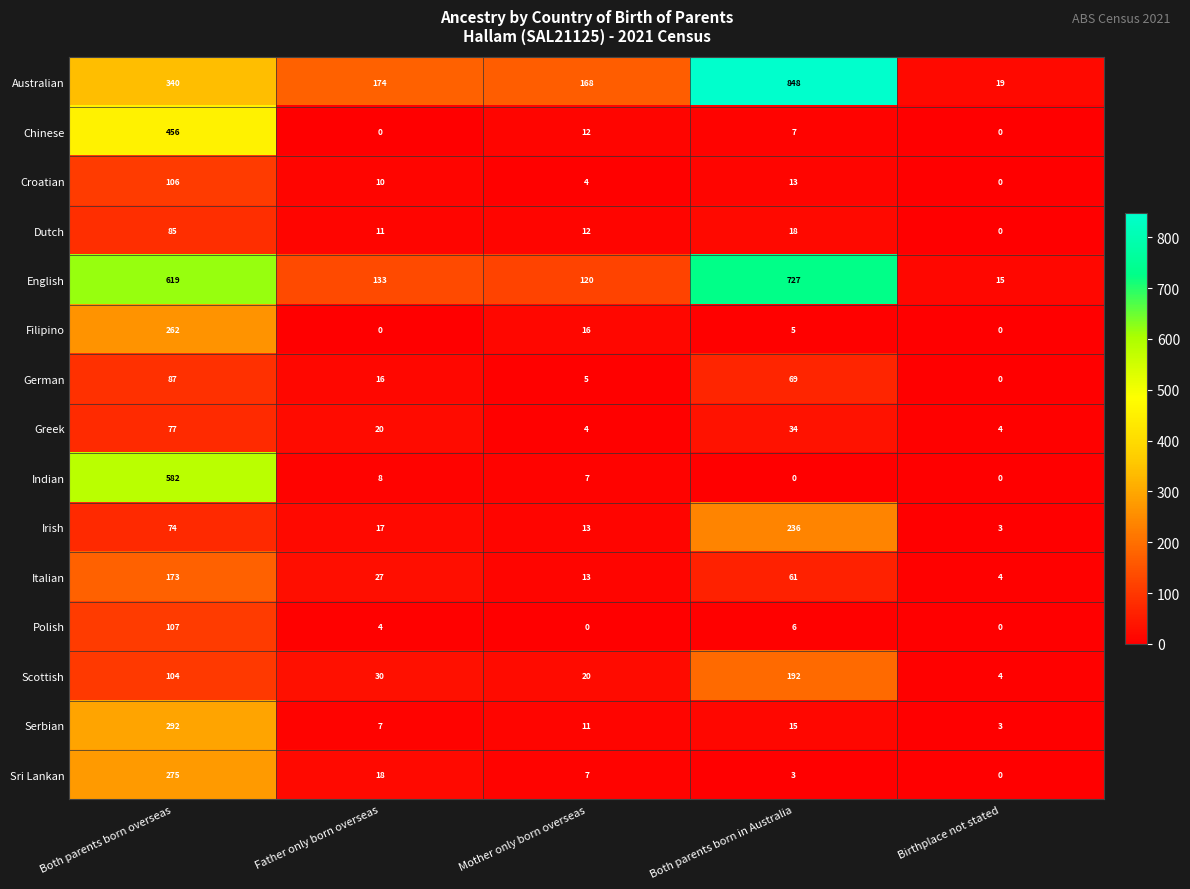

What is the average value of the English series?

323